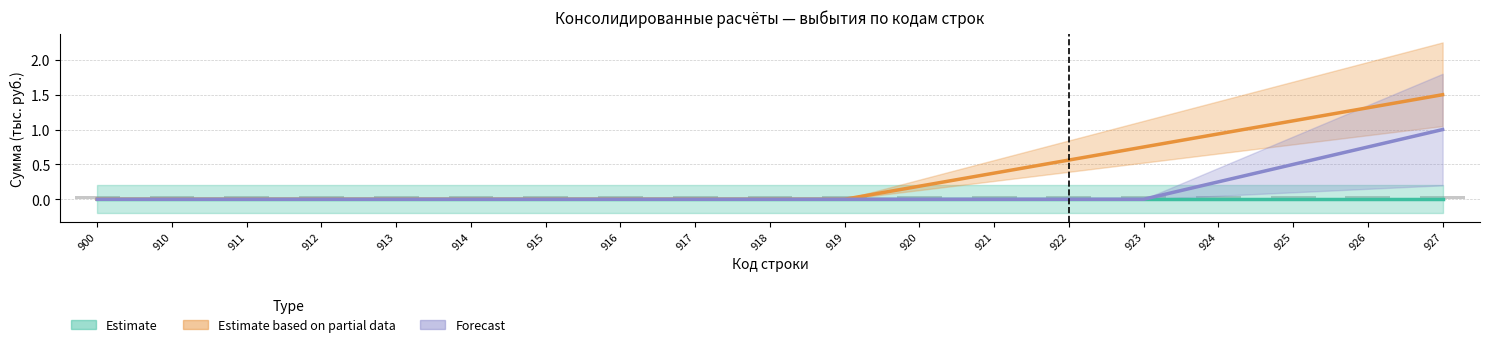

Is the value of Estimate based on partial data at 911 greater than the value of Estimate at 923?

No